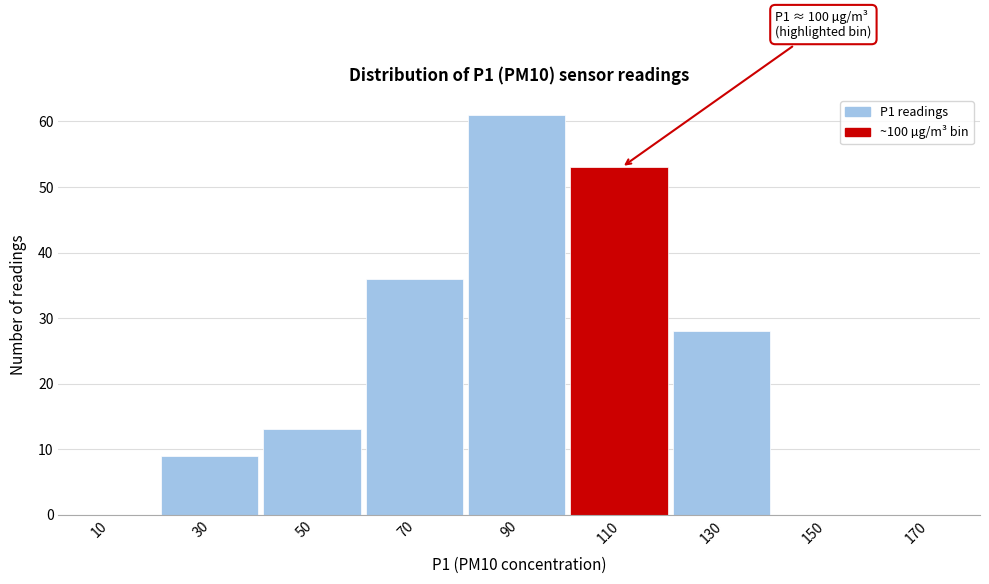

Which range on the x-axis has the tallest bar?

80 to 100